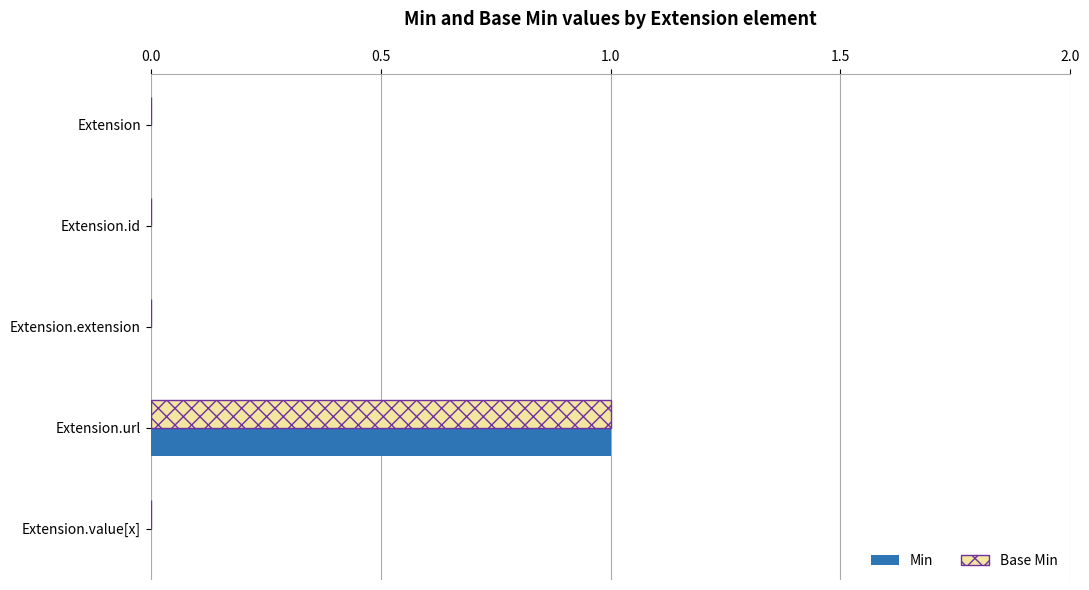

True or false: Base Min has a value of 1 at Extension.id.

False